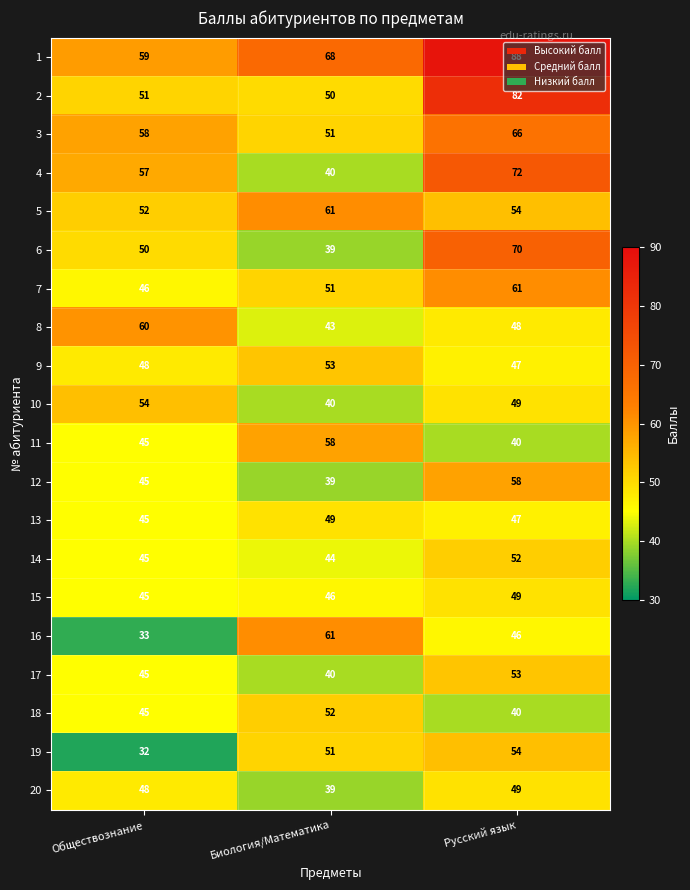

What is the maximum value for 13?

49